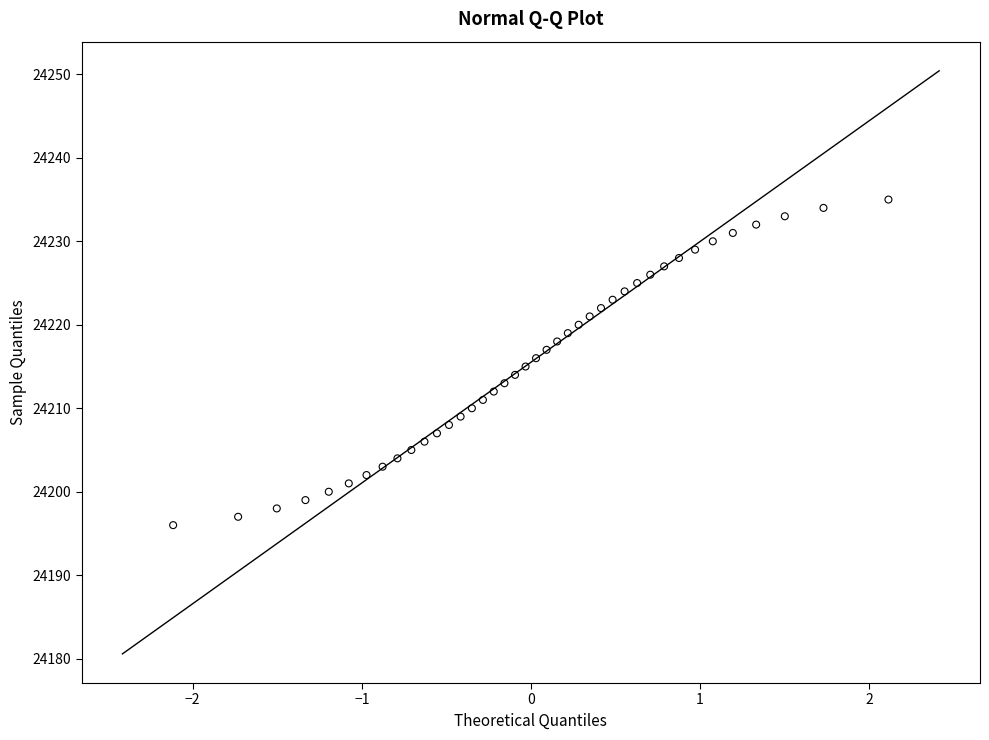

What is the range of Y values (max minus min)?

39